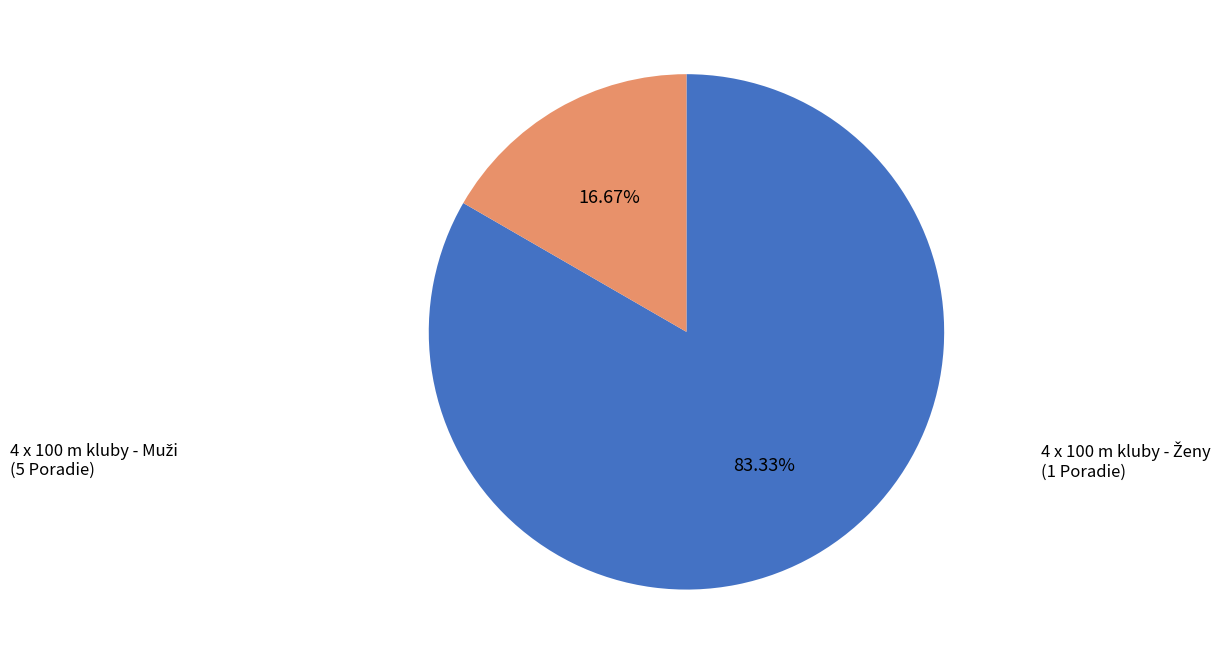

Is there any slice that represents more than half of the pie?

Yes